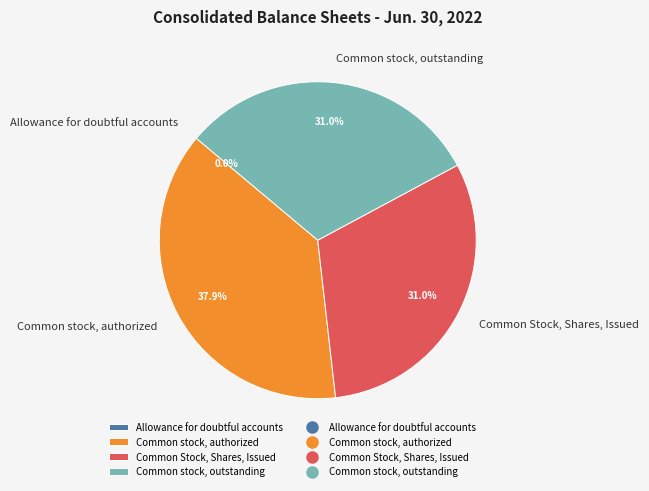

Which category has the biggest portion of the pie?

Common stock, authorized